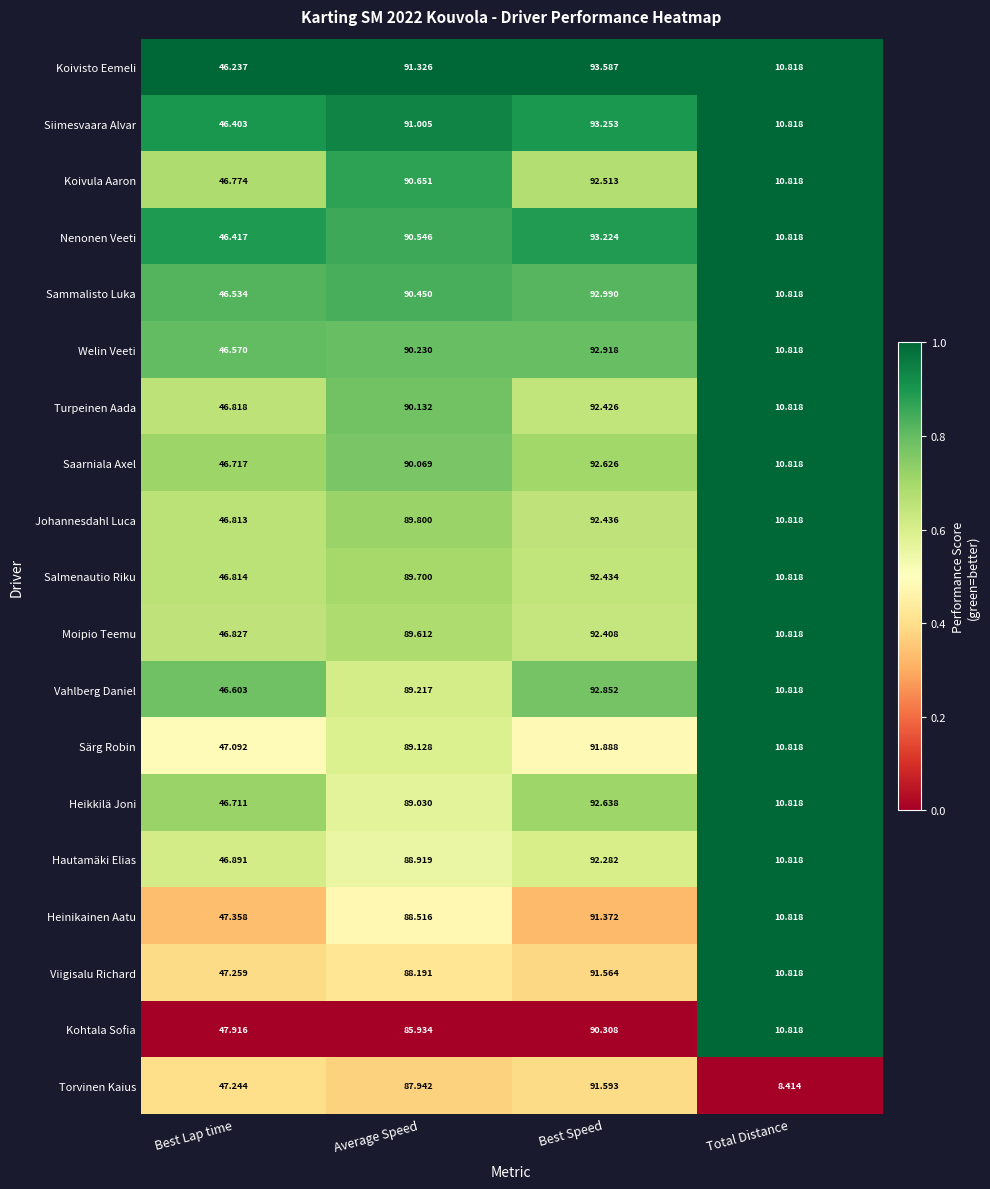

Which series has the largest total across all categories?

Koivisto Eemeli